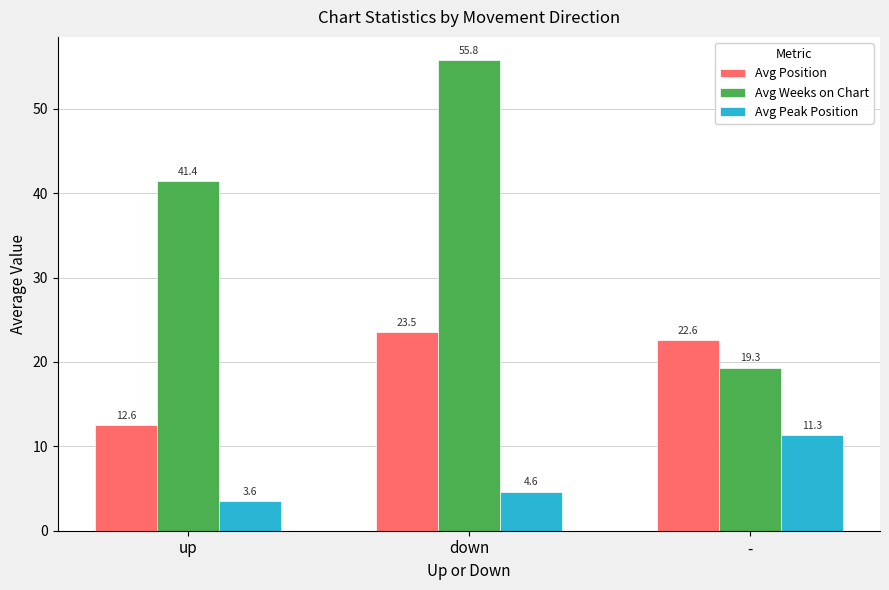

Rank the categories by Avg Peak Position value from lowest to highest.

up, down, -